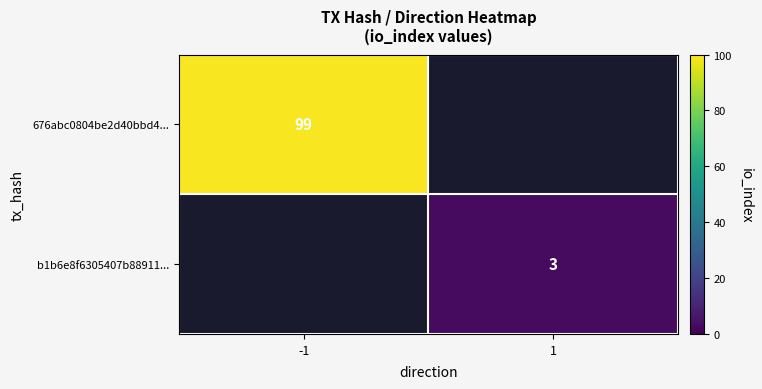

Is the value of b1b6e8f6305407b88911... at 1 greater than the value of 676abc0804be2d40bbd4... at -1?

No